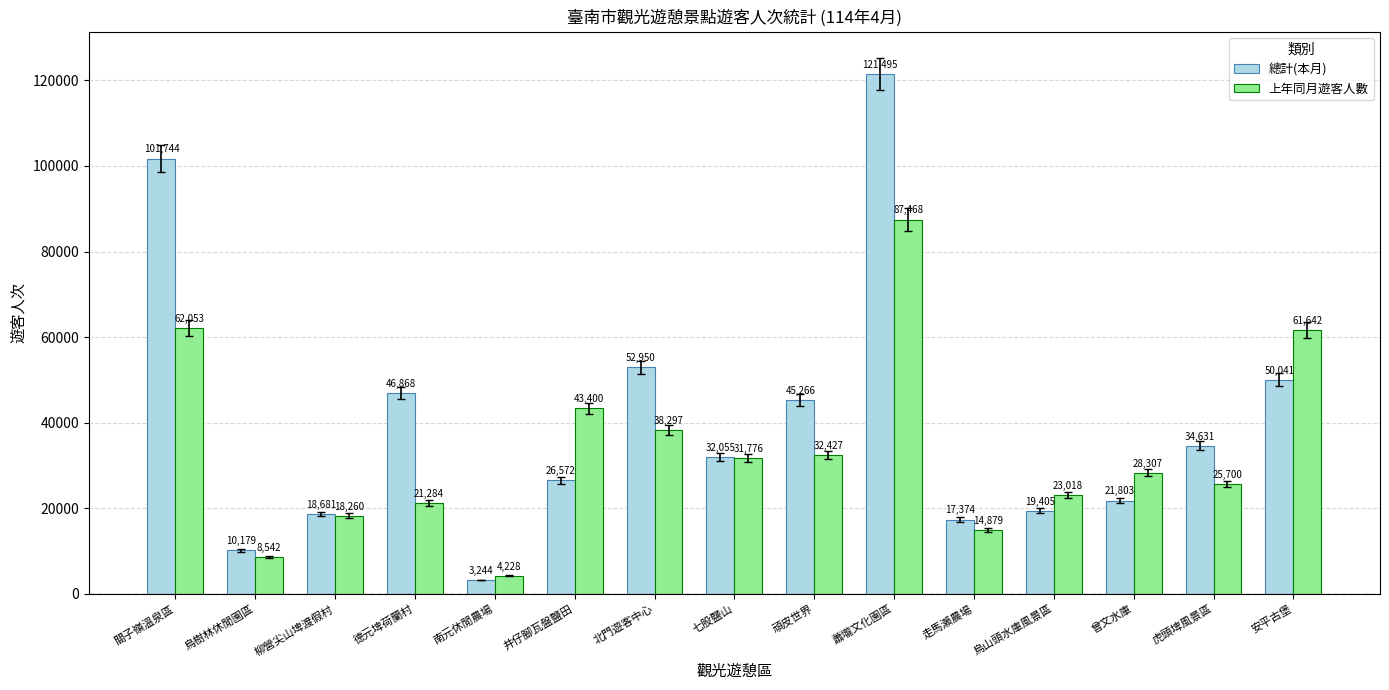

True or false: 上年同月遊客人數 has a value of 43400 at 井仔腳瓦盤鹽田.

True